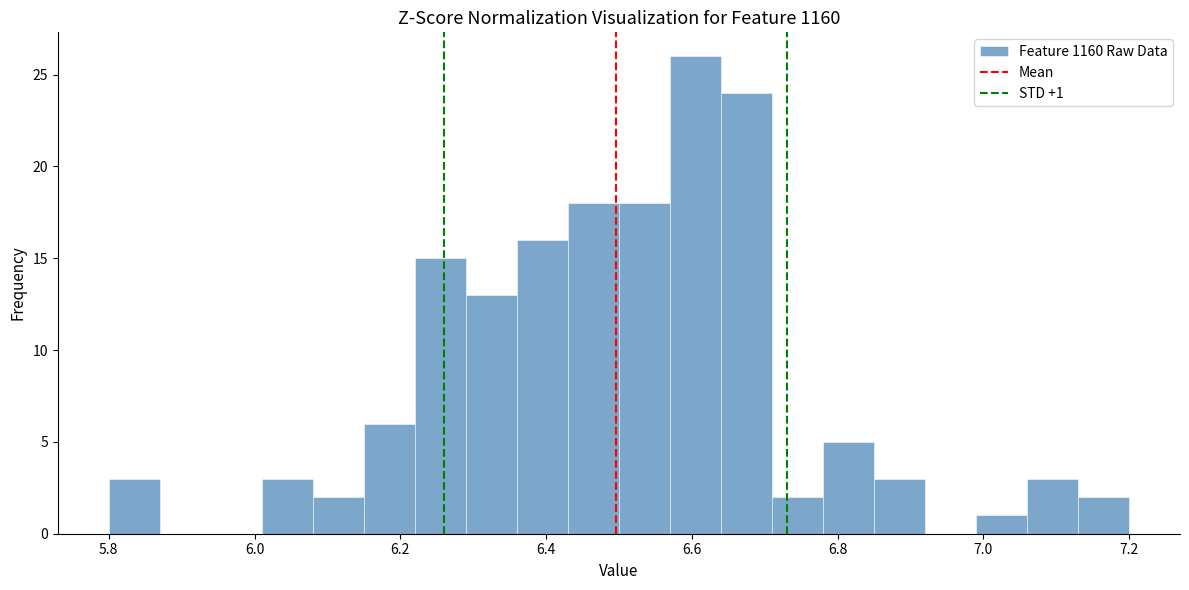

Around what value on the x-axis is the tallest bar? Give the approximate position of its centre, as read against the axis.

6.60